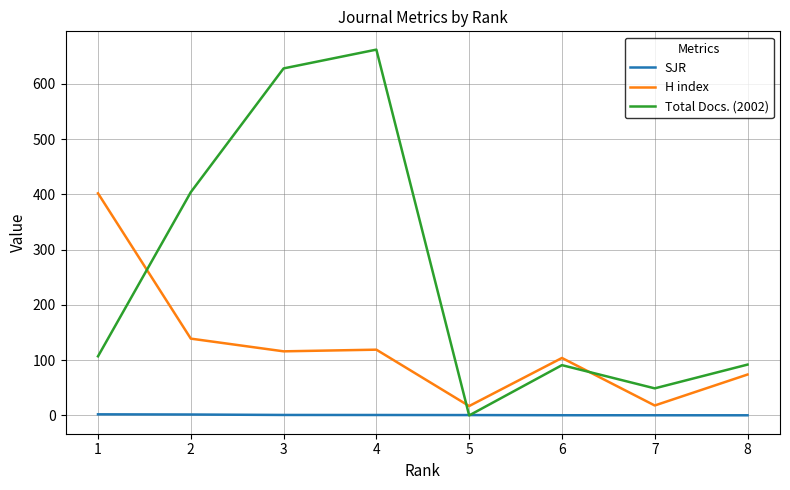

True or false: H index and SJR cross at least once.

False